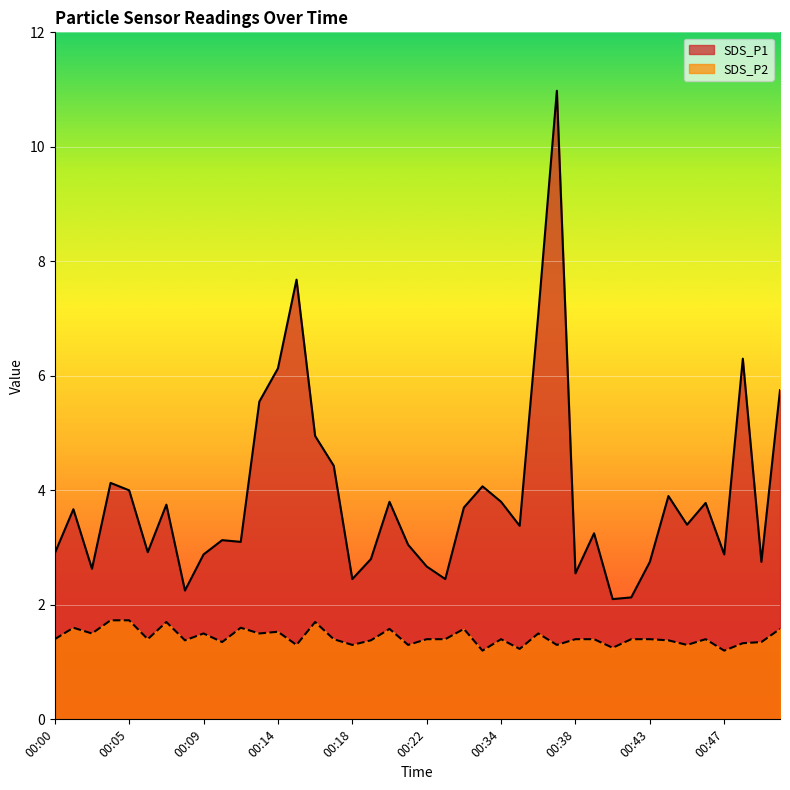

What is the approximate value of SDS_P1 at 00:22?

2.7